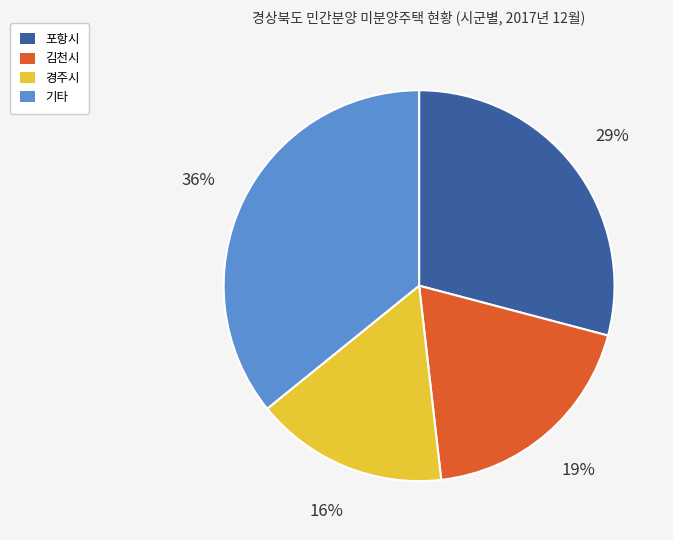

Is there any slice that represents more than half of the pie?

No